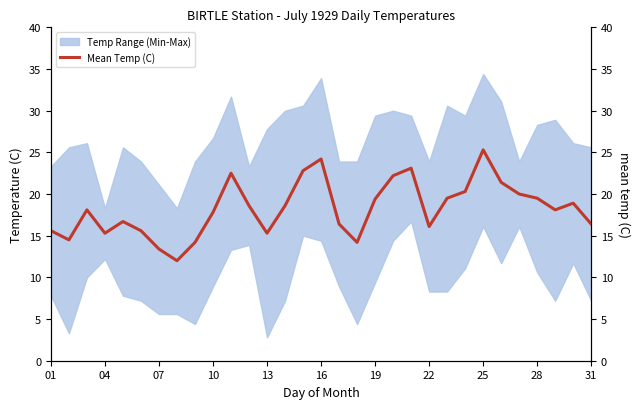

How many lines are shown in the chart?

1